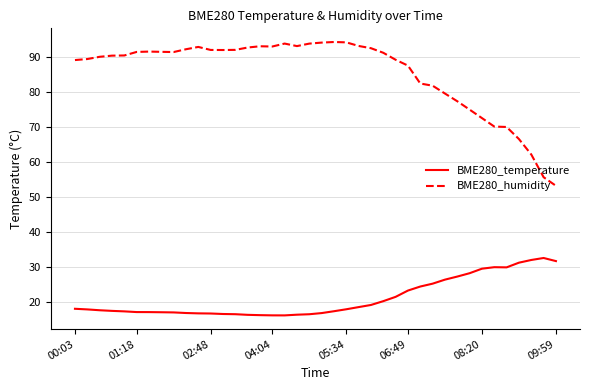

What is the average value of the BME280_temperature series?

20.9